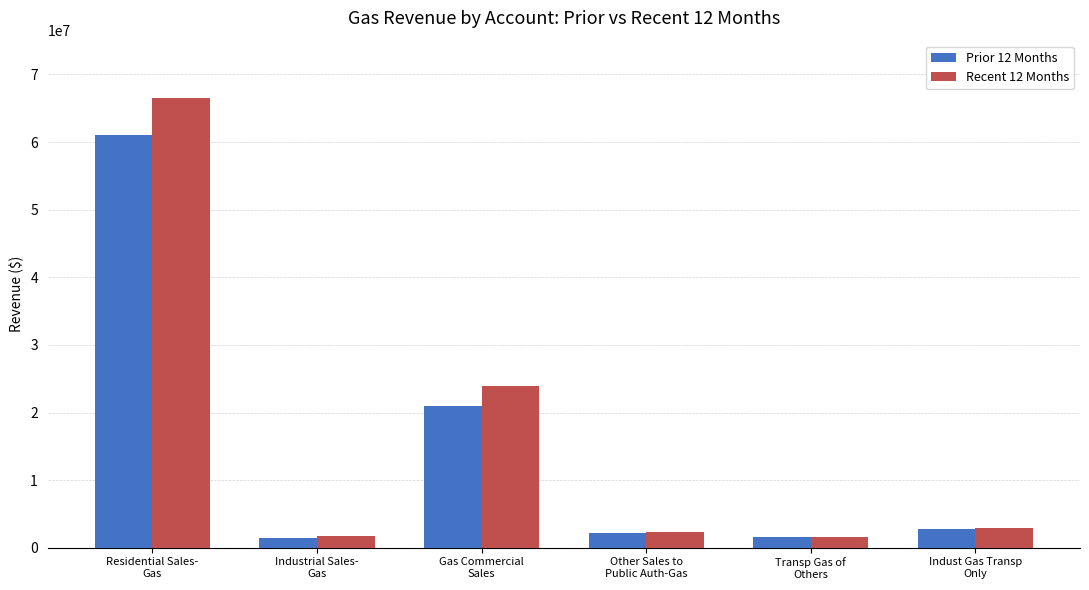

What is the difference between the maximum and minimum values in the Prior 12 Months series?

59491378